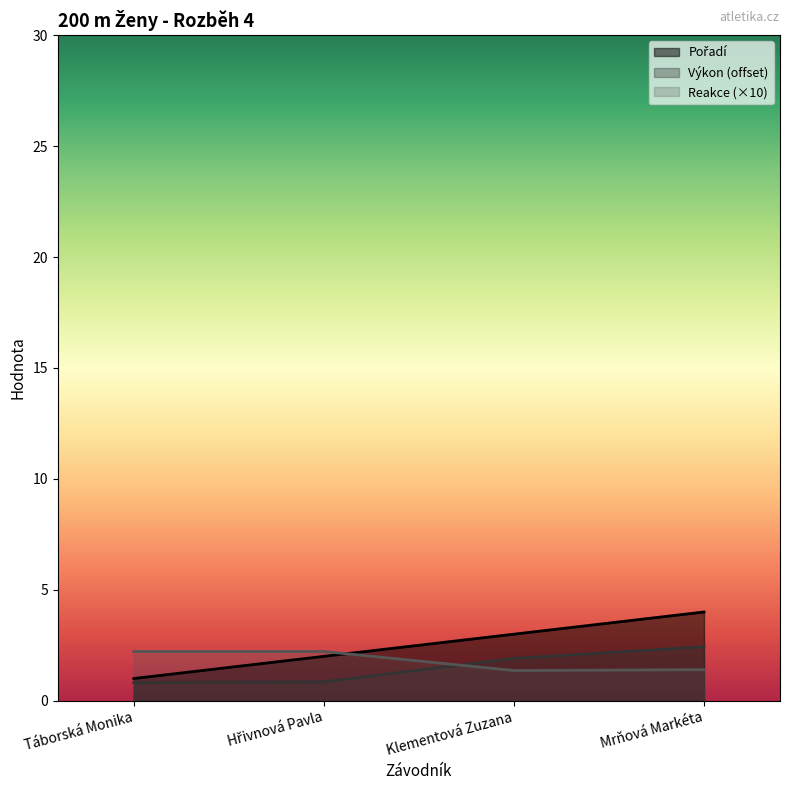

Rank the series at Táborská Monika from lowest to highest value.

Výkon, Pořadí, Reakce